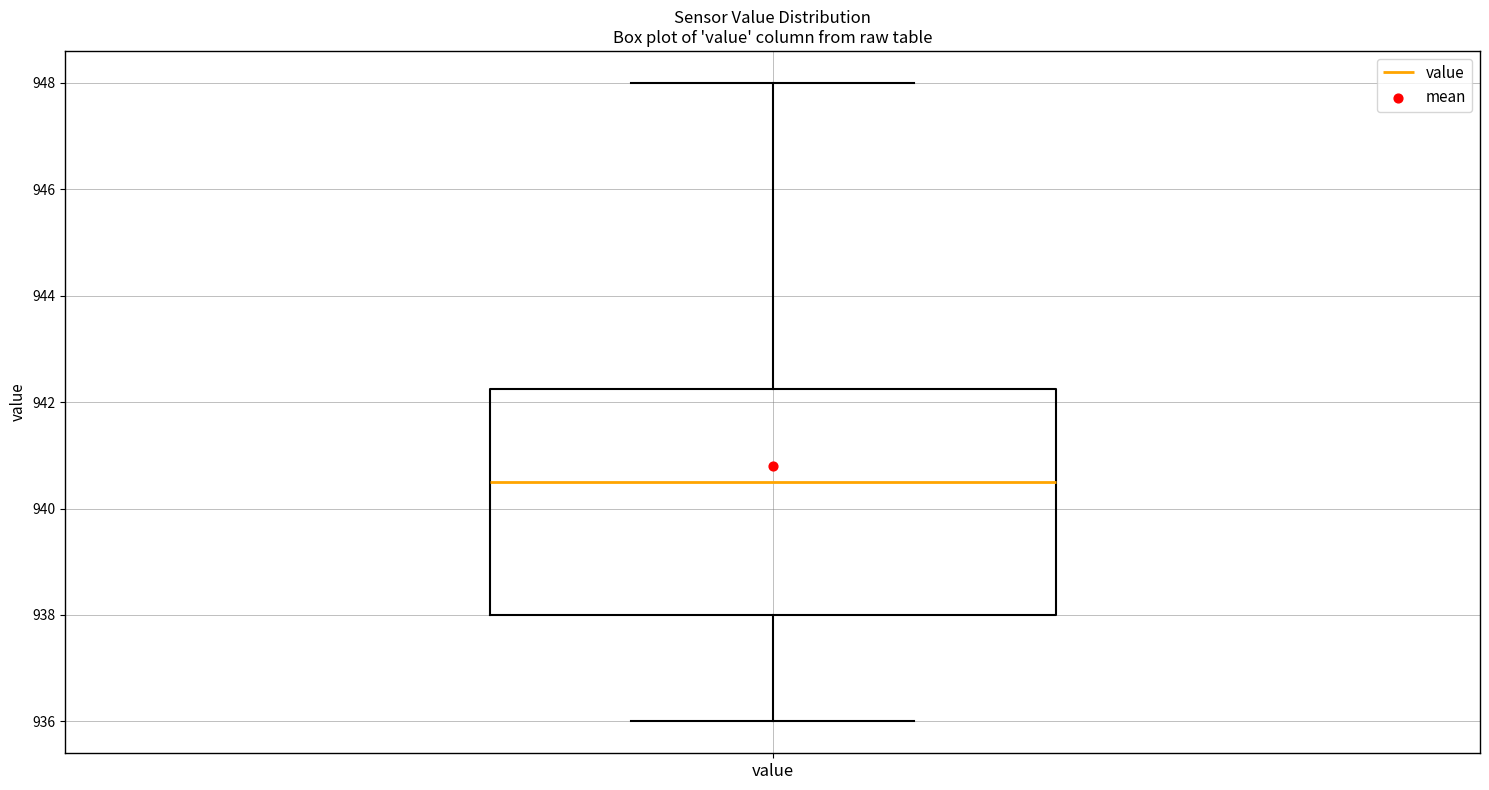

Where is the upper edge of the box for value on the y-axis? The values are not printed on the chart, so give them approximately, as read against the axis.

942.2